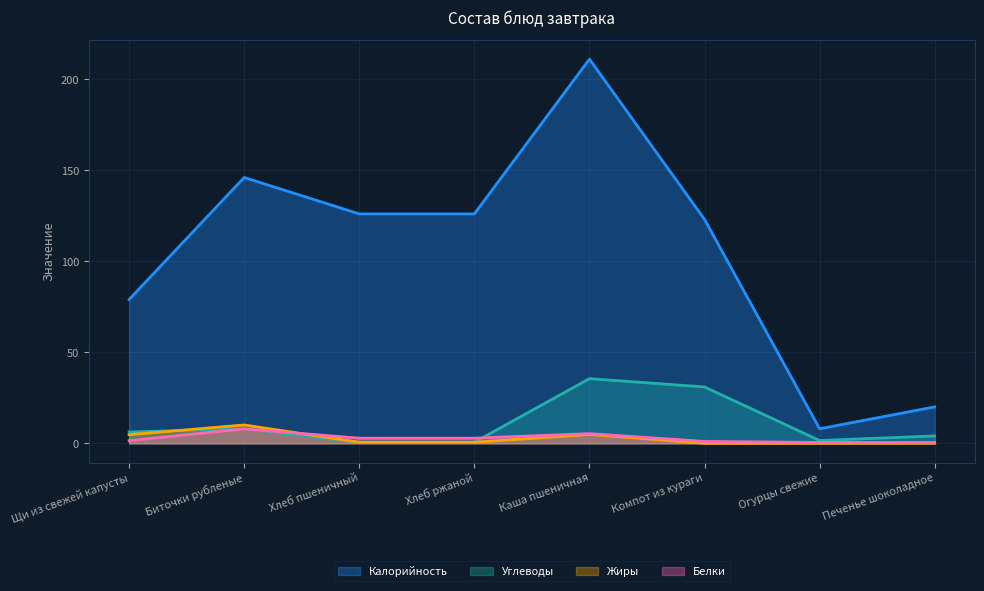

What is the average value of the Жиры series?

2.6